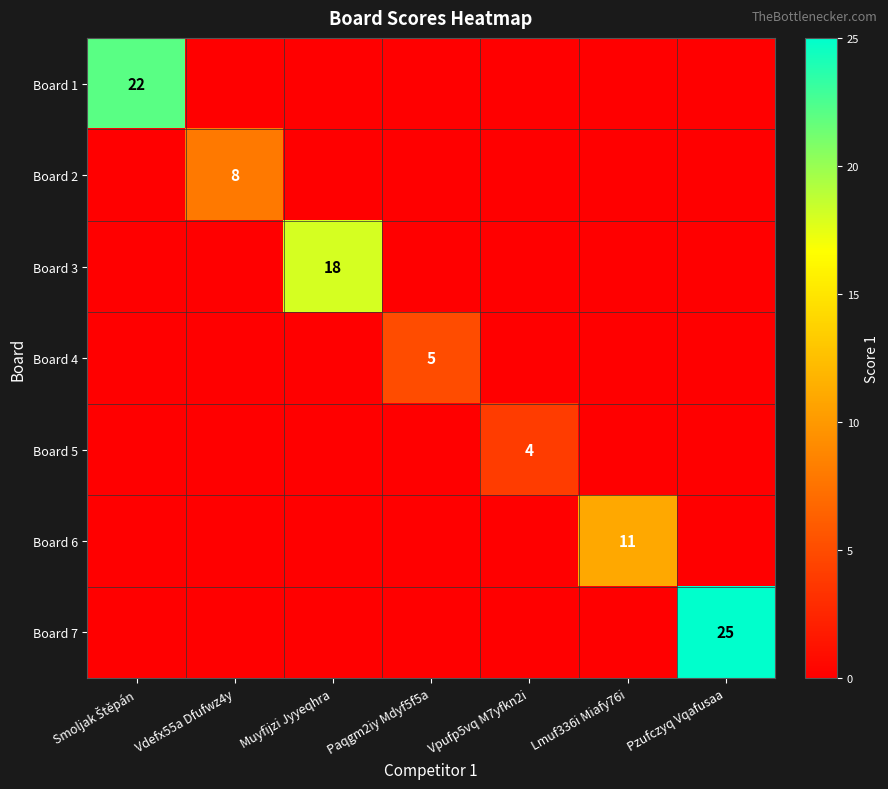

Is it true that Board 4 equals 8 at Paqgm2iy Mdyf5f5a?

False